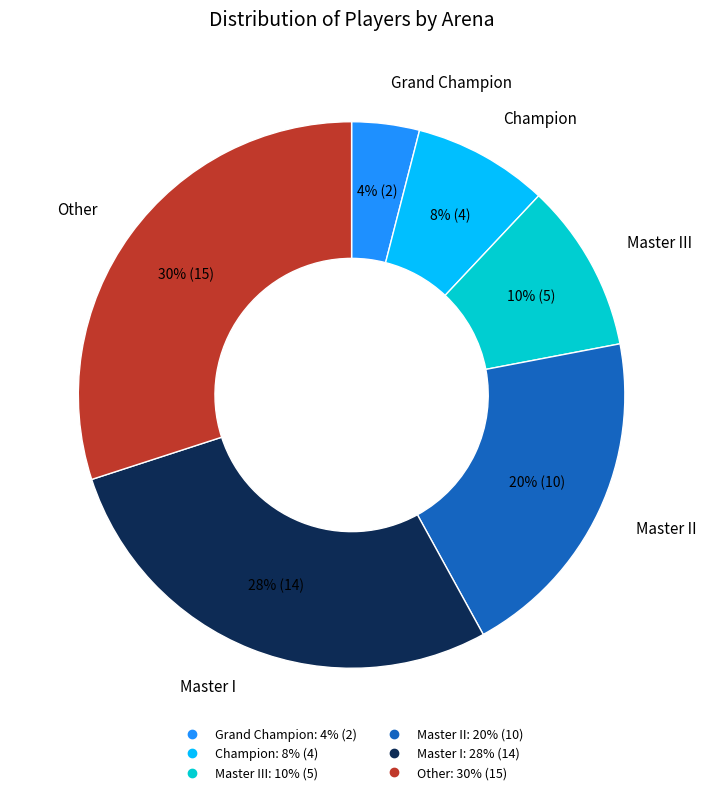

How many segments does this pie chart have?

6